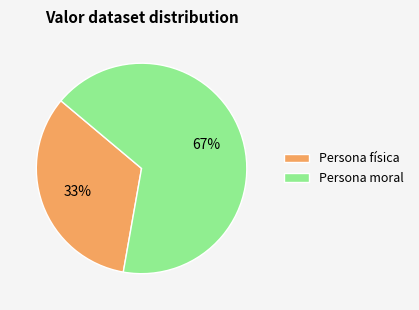

Is it true that Persona moral is 67% of the pie?

True